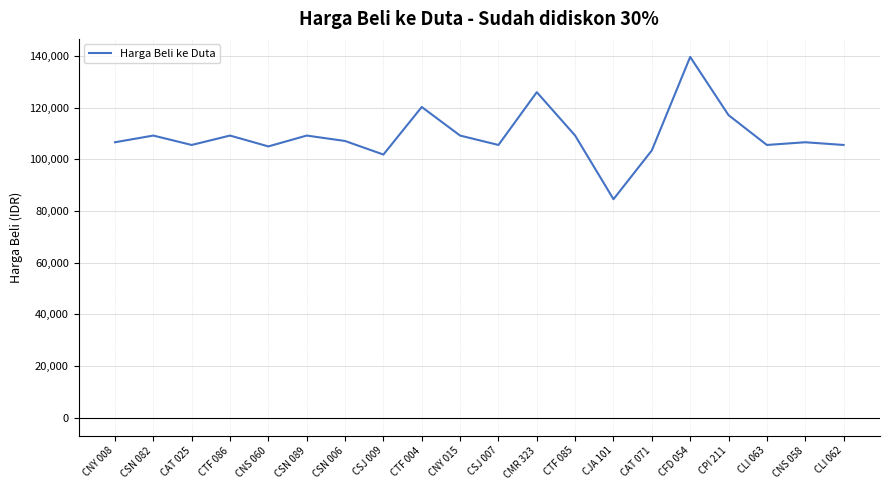

What is the sum of the values at CLI 063 and CNY 008?

212170